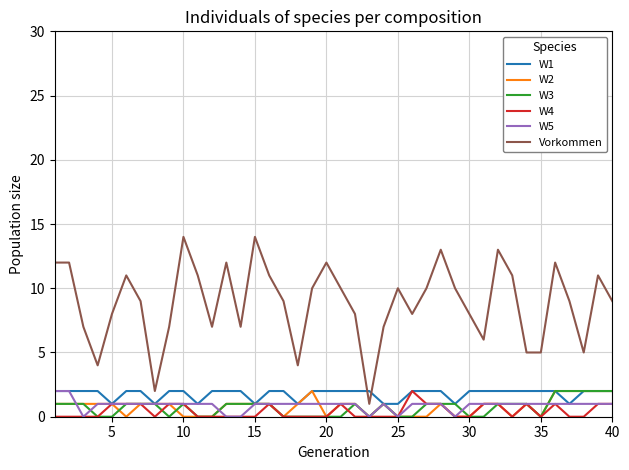

What is the greatest value displayed?

14